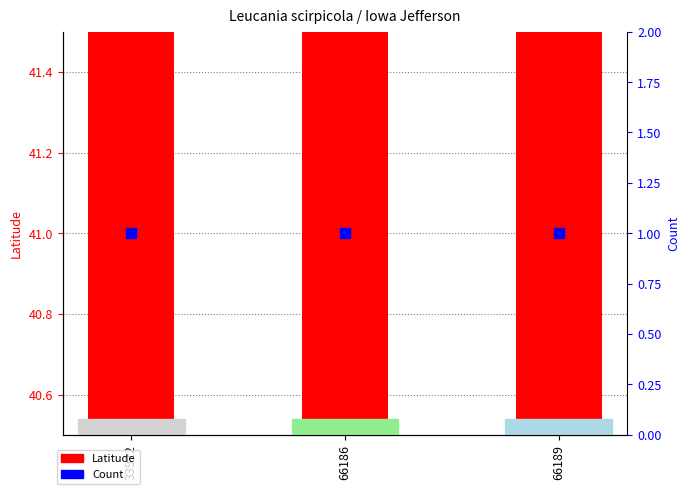

Which series has the largest Y range (max minus min)?

Latitude